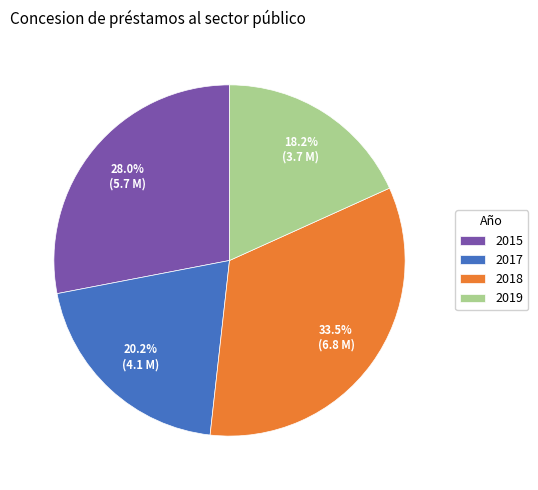

To the nearest percent, what is the average slice percentage?

25%